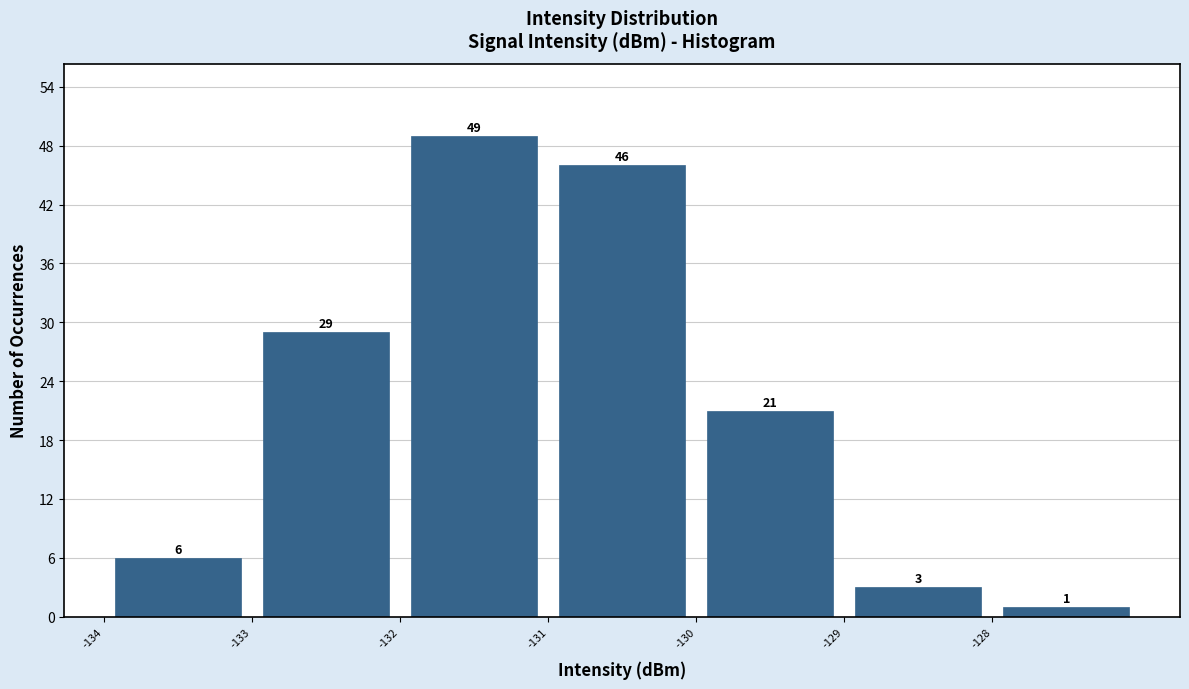

Which range on the x-axis has the tallest bar?

-132 to -131